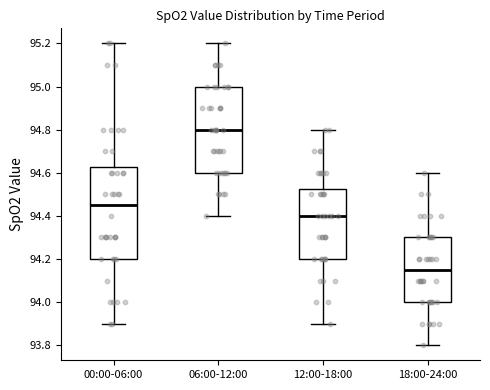

Reading left to right, transcribe this box plot: for each box, give where its median line is, the range the box spans, and where its two whiskers end, as read against the y-axis. The values are not printed on the chart, so give them approximately, as read against the axis.

00:00-06:00: median 94.46, box 94.20 to 94.62, whiskers 93.90 to 95.20
06:00-12:00: median 94.80, box 94.60 to 95.00, whiskers 94.40 to 95.20
12:00-18:00: median 94.40, box 94.20 to 94.52, whiskers 93.90 to 94.80
18:00-24:00: median 94.16, box 94.00 to 94.30, whiskers 93.80 to 94.60